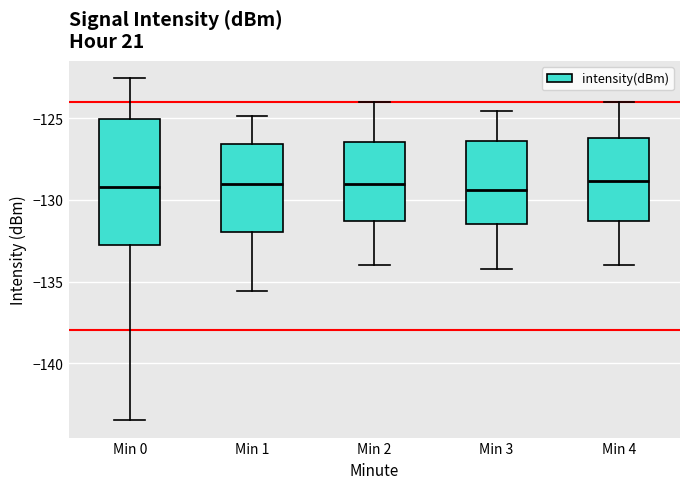

Reading left to right, transcribe this box plot: for each box, give where its median line is, the range the box spans, and where its two whiskers end, as read against the y-axis. The values are not printed on the chart, so give them approximately, as read against the axis.

Min 0: median -129.0, box -132.5 to -125.0, whiskers -143.5 to -122.5
Min 1: median -129.0, box -132.0 to -126.5, whiskers -135.5 to -125.0
Min 2: median -129.0, box -131.5 to -126.5, whiskers -134.0 to -124.0
Min 3: median -129.5, box -131.5 to -126.5, whiskers -134.0 to -124.5
Min 4: median -129.0, box -131.5 to -126.0, whiskers -134.0 to -124.0